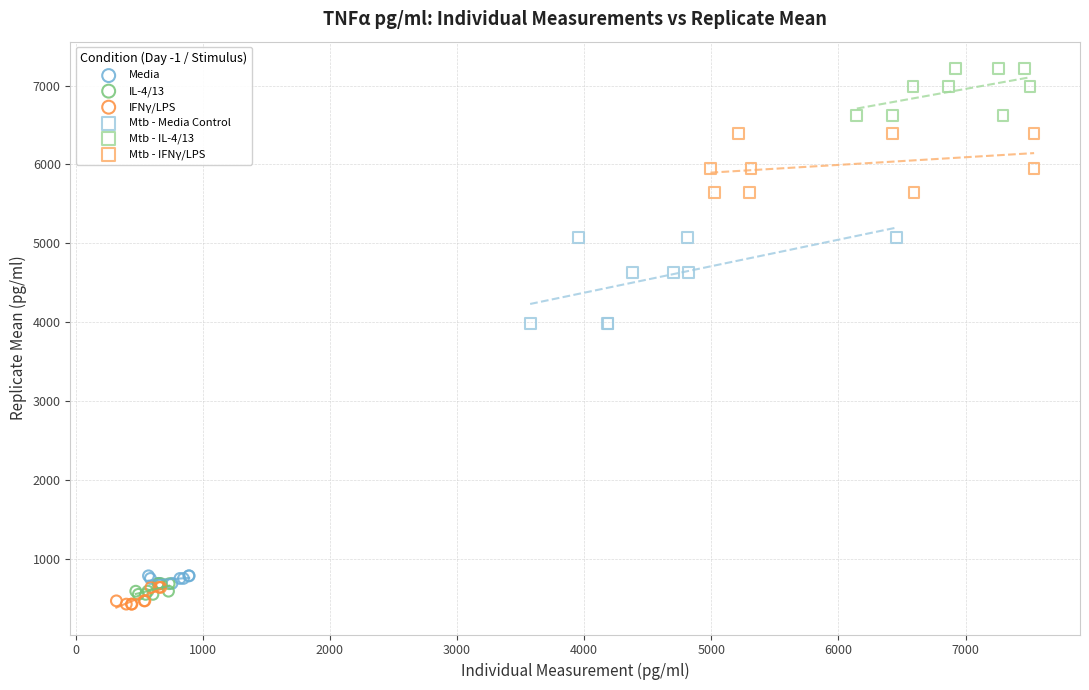

Which series contains the highest Y value?

Mtb - IL-4/13